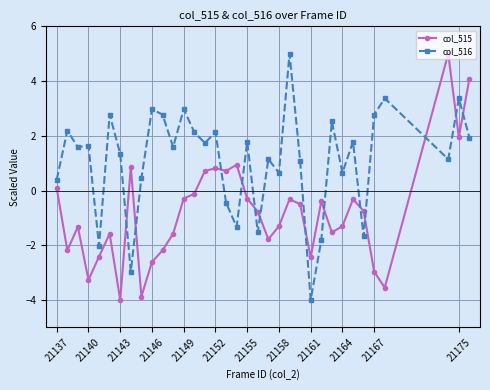

Count the number of categories in the chart.

35